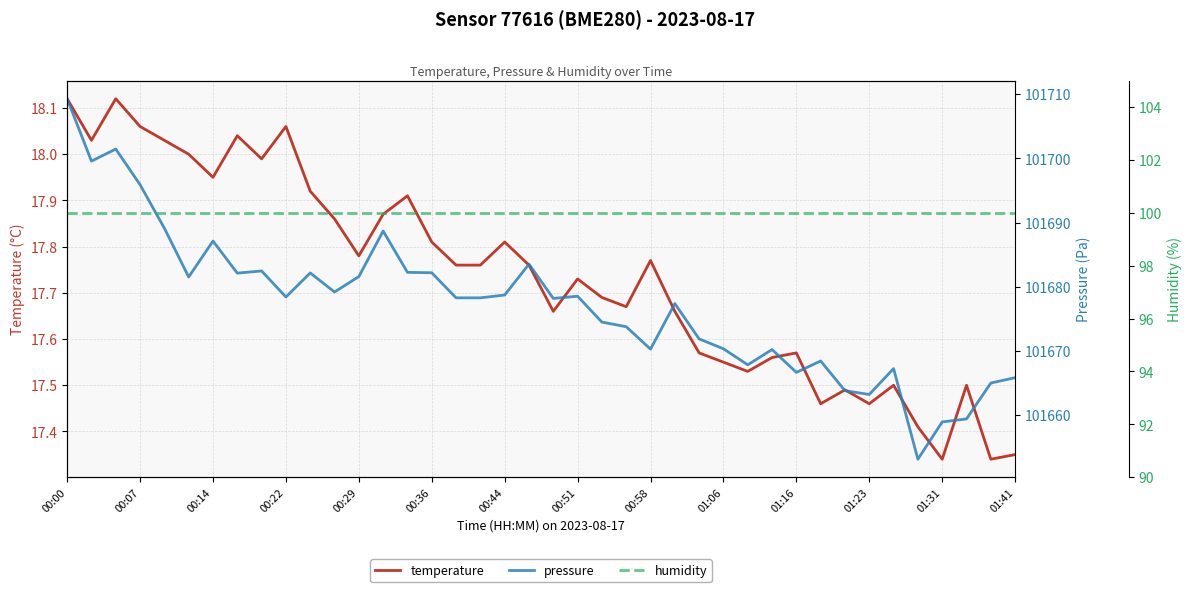

What is the difference between the maximum and second lowest values in the pressure series?

50.4